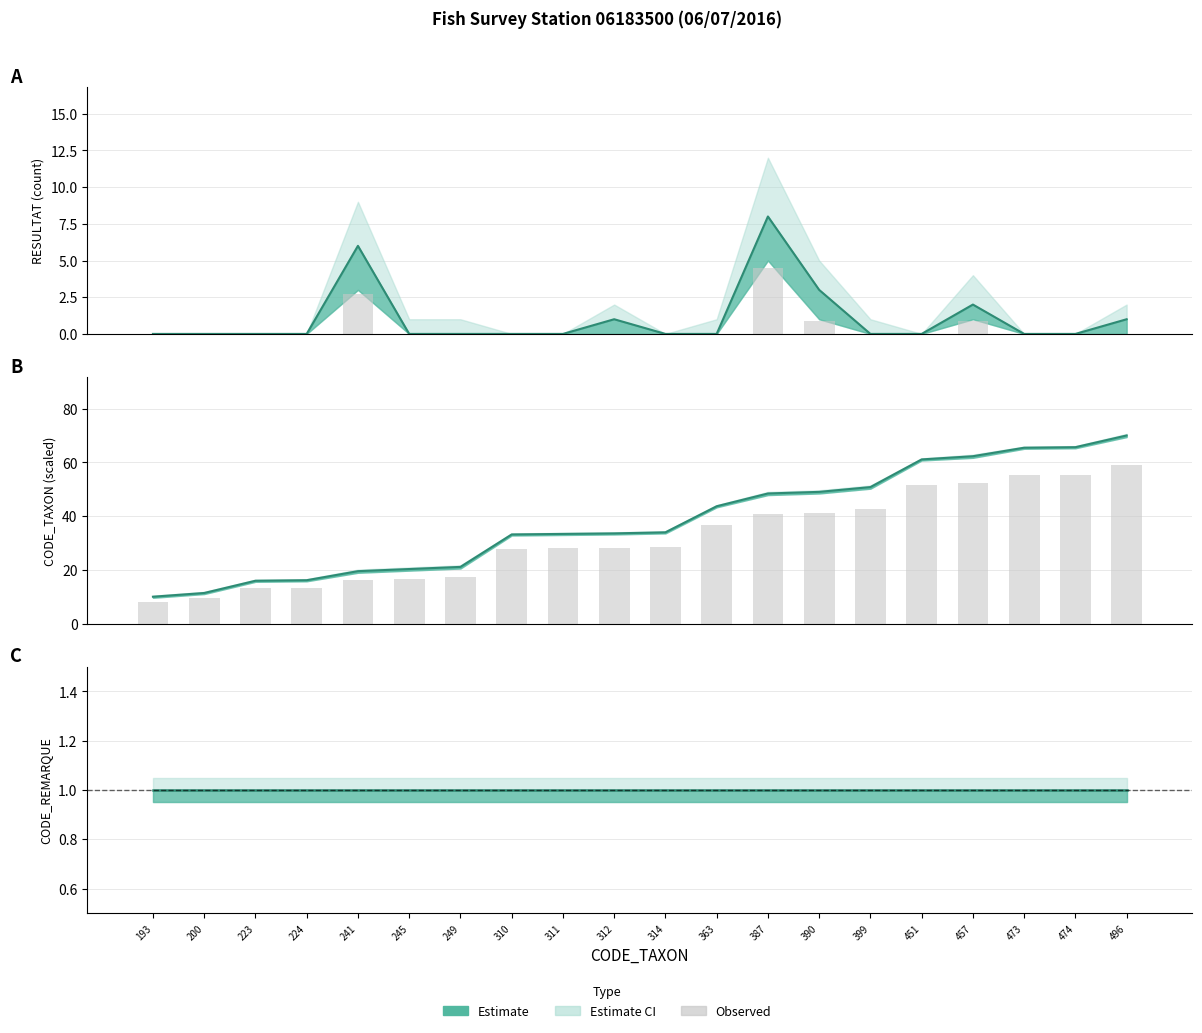

Rank the categories by value from lowest to highest.

193, 200, 223, 224, 241, 245, 249, 310, 311, 312, 314, 363, 387, 390, 399, 451, 457, 473, 474, 496